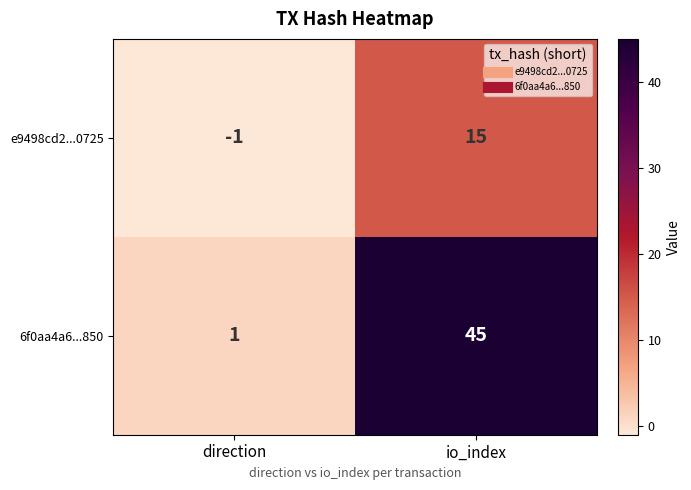

Between direction and io_index, which series saw the biggest shift?

6f0aa4a6...850